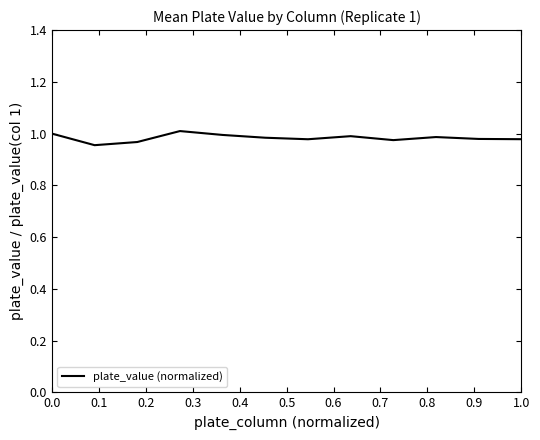

What is the value of the 8th point from the left?

1.0